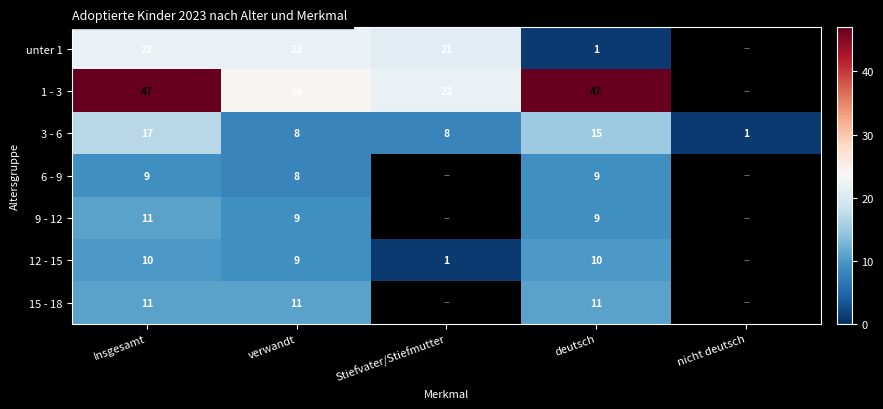

At which label does 3 - 6 reach its peak?

Insgesamt